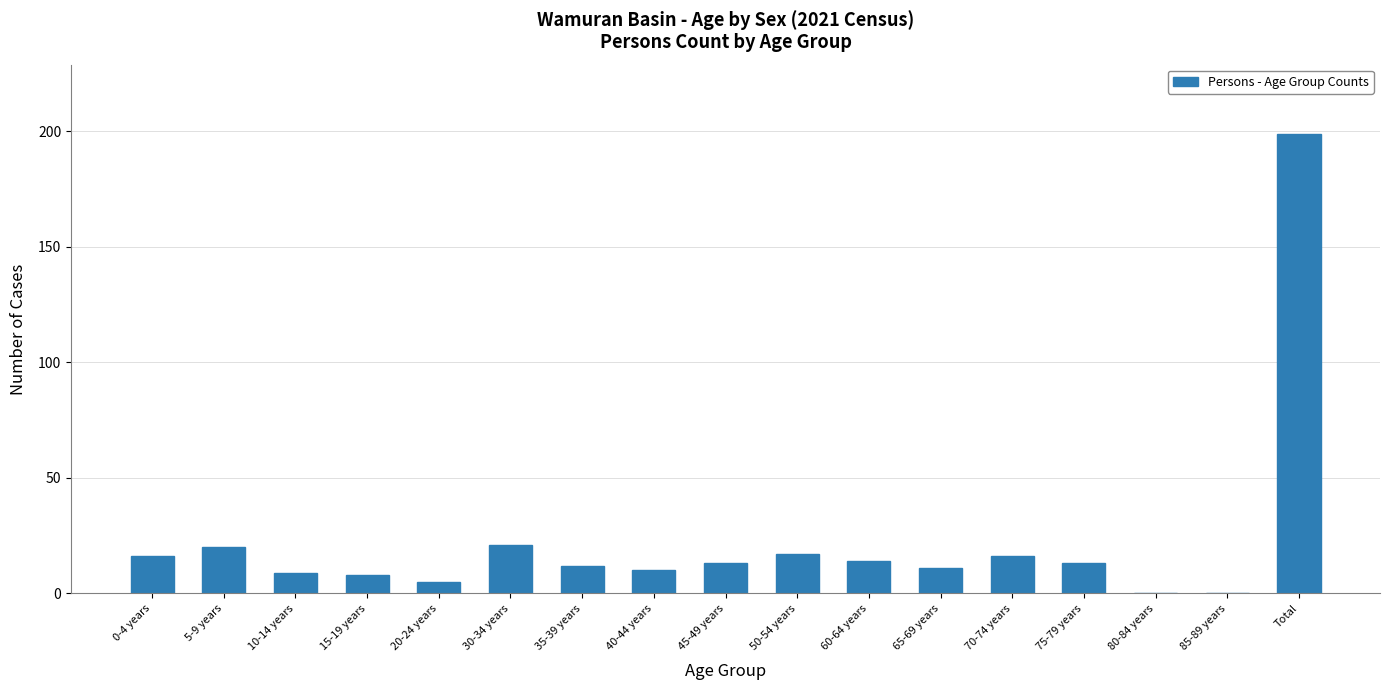

What is the sum of the values at 75-79 years and Total?

212